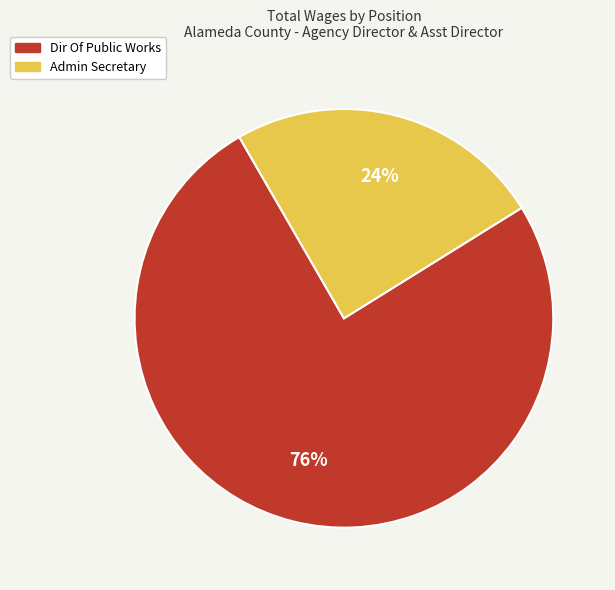

The Dir Of Public Works slice represents 90% of the pie. True or false?

False